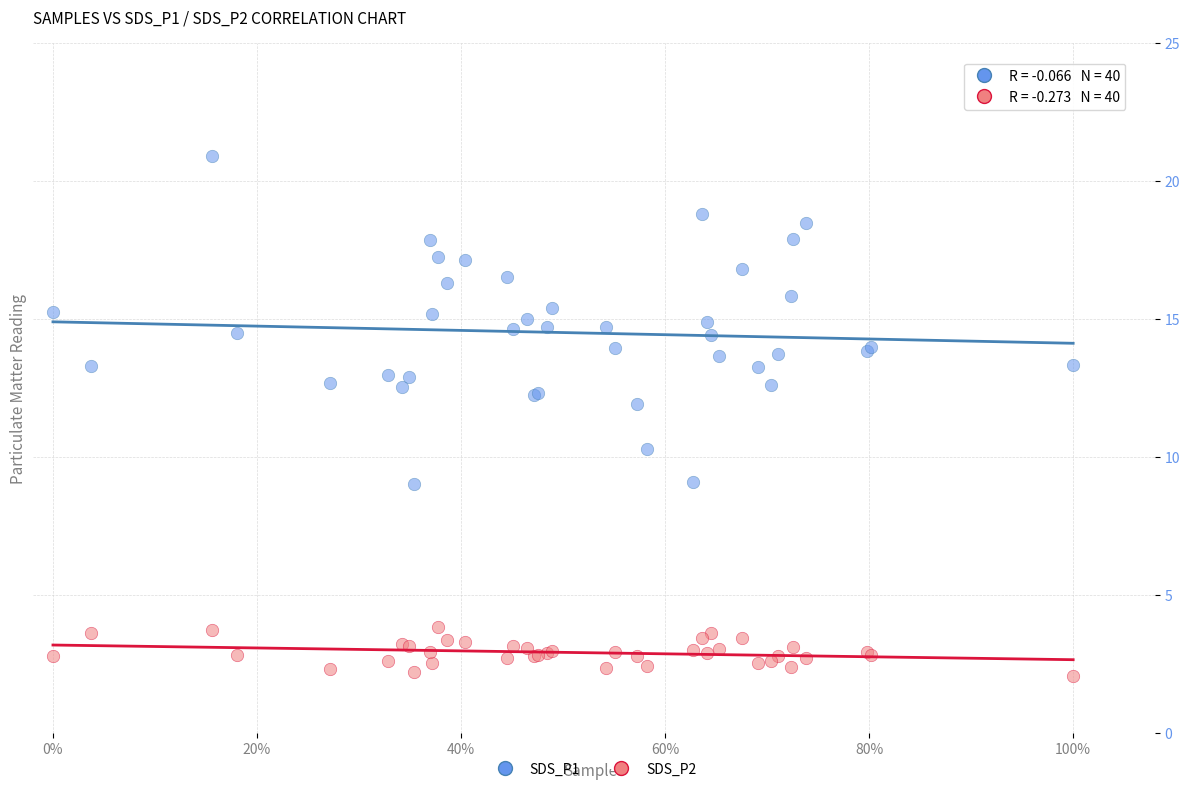

What are all the series names shown in the legend?

SDS_P1, SDS_P2